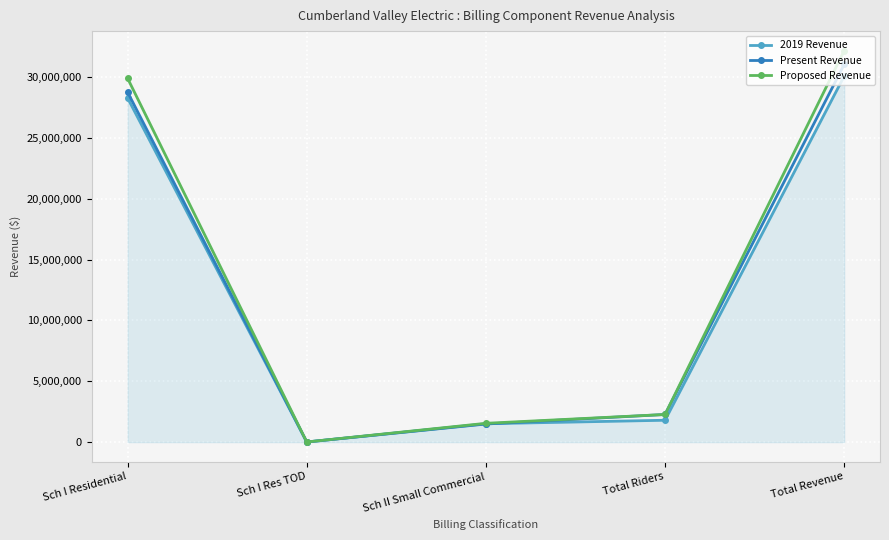

What are all the series names shown in the legend?

2019 Revenue, Present Revenue, Proposed Revenue